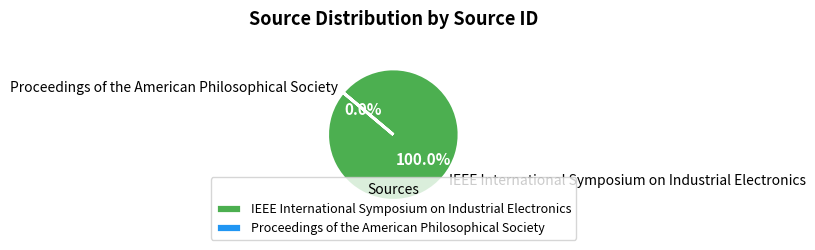

What is the total percentage of Proceedings of the American Philosophical Society and IEEE International Symposium on Industrial Electronics?

100.0%